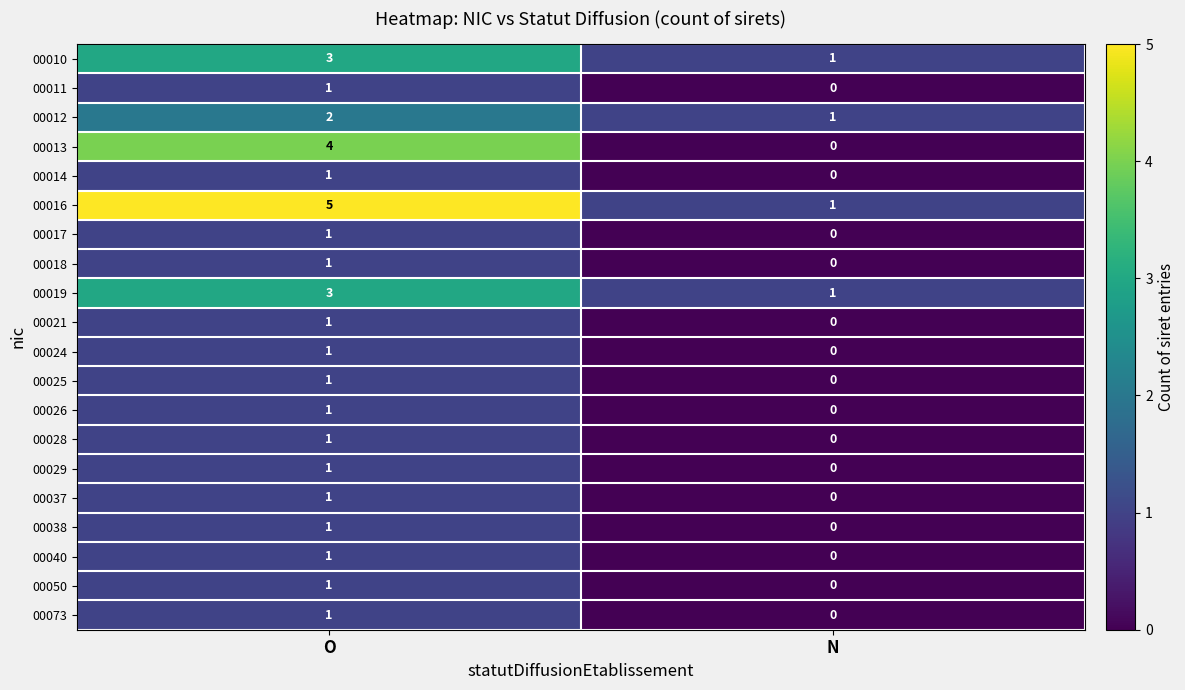

List the labels in order of 00012 value, smallest first.

N, O